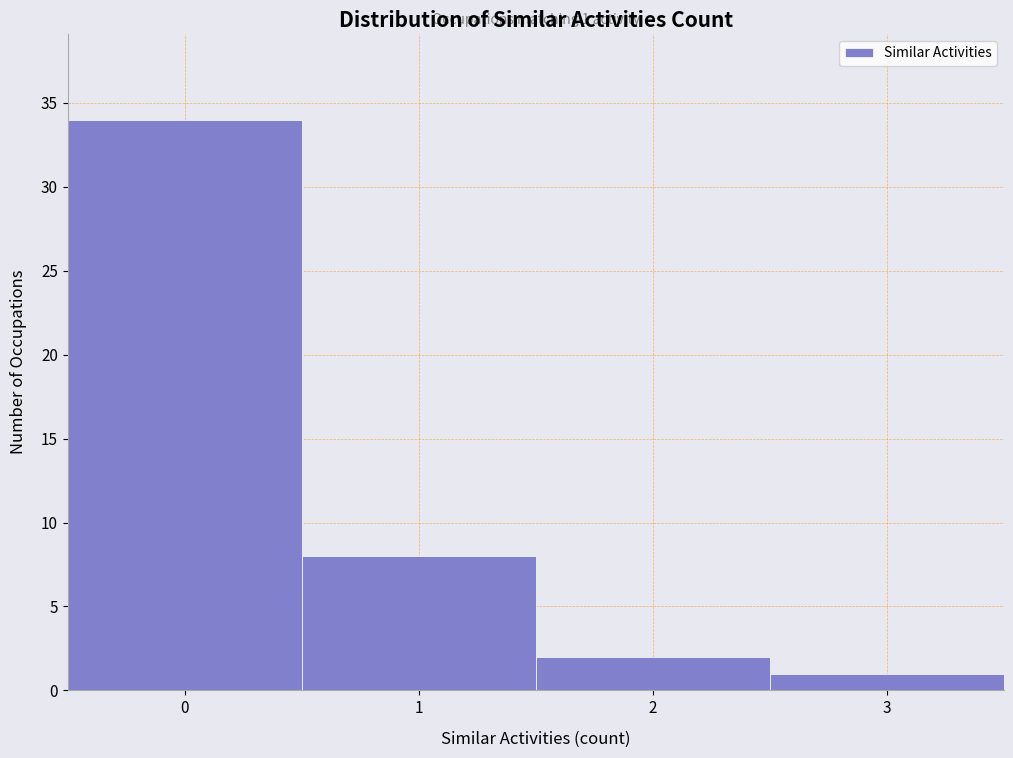

Reading left to right, list all the values displayed in this chart.

0=34	1=8	2=2	3=1